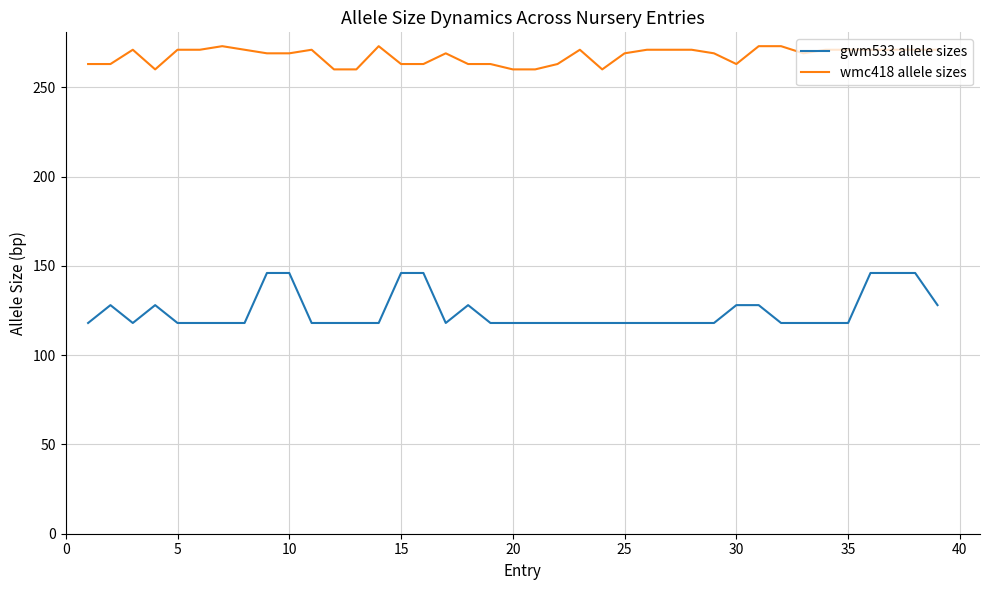

Which series has the widest spread of values?

gwm533 allele sizes